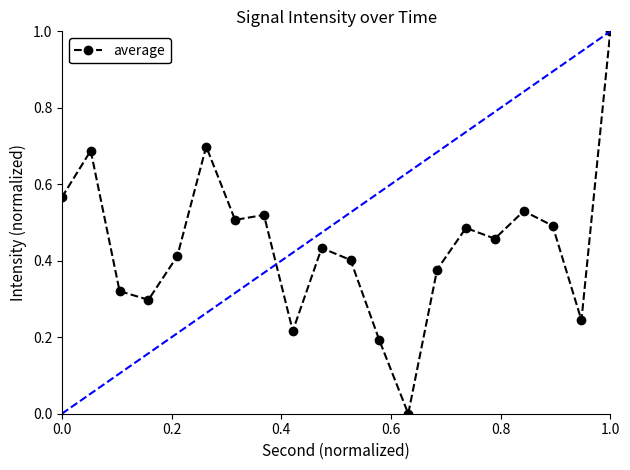

What is the sum of all values?

8.8